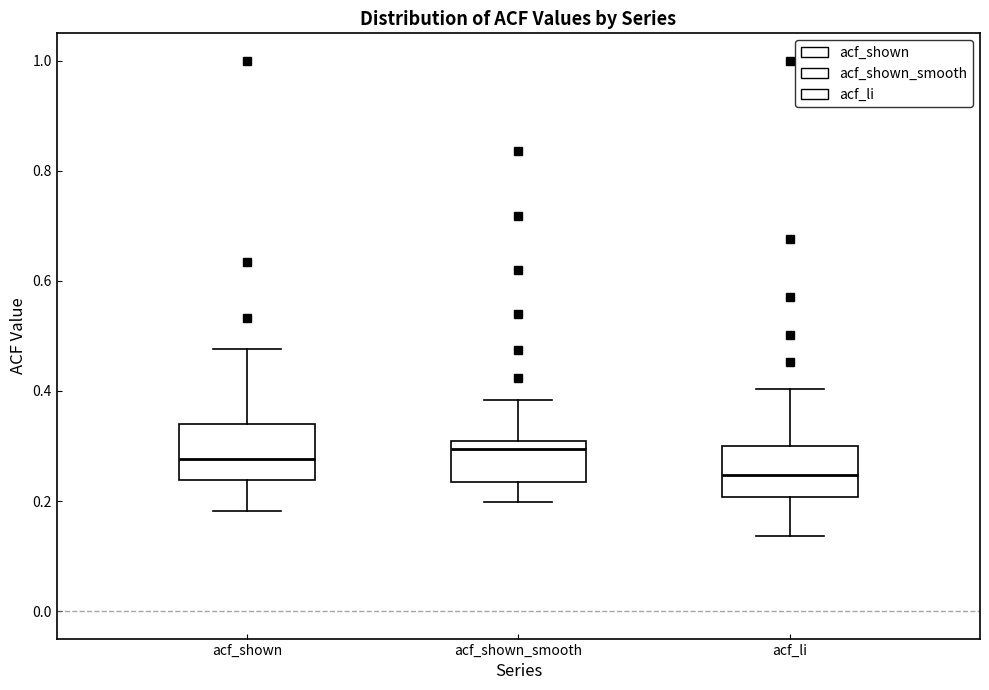

Which box has the lowest median line?

acf_li